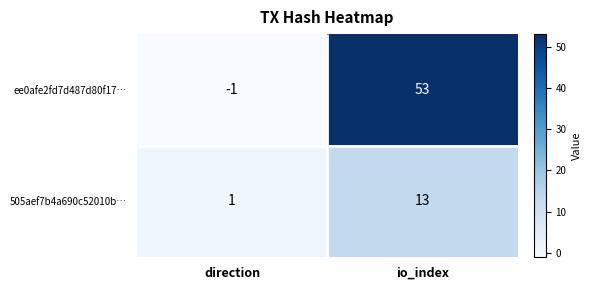

What is the highest value of the 505aef7b4a690c52010b… series?

13